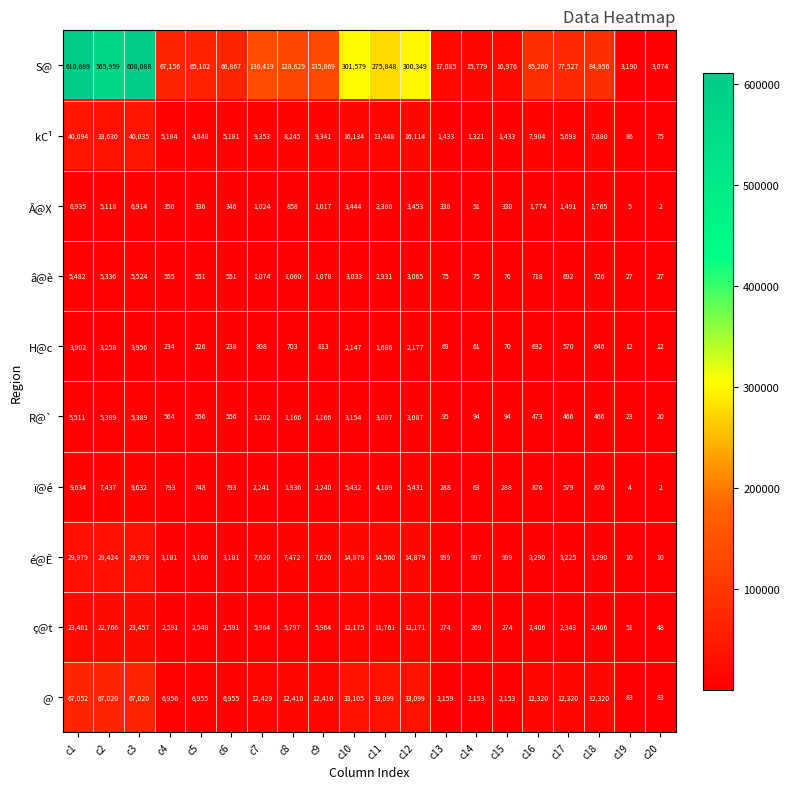

The é@Ê series shows 15 at c20. True or false?

False